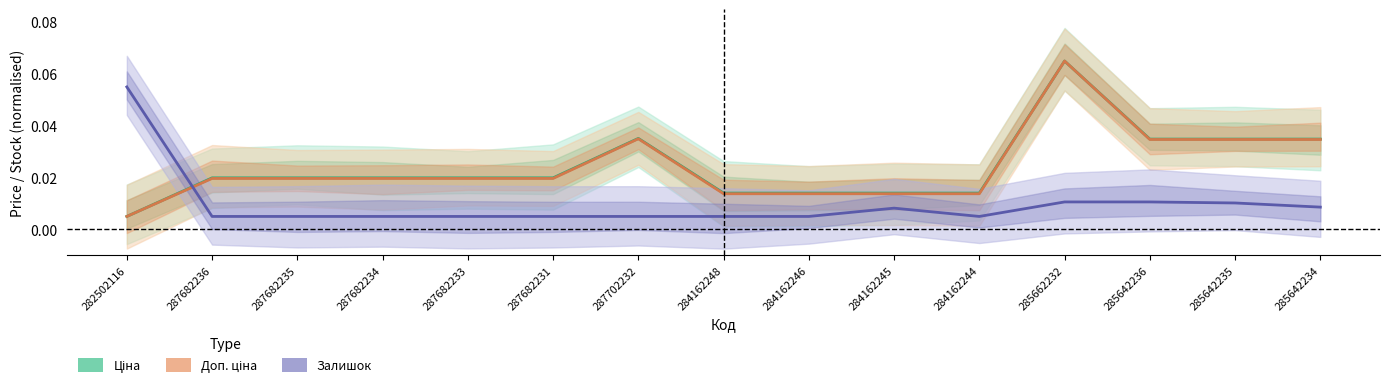

What is the label of the 4th point from the right?

285662232